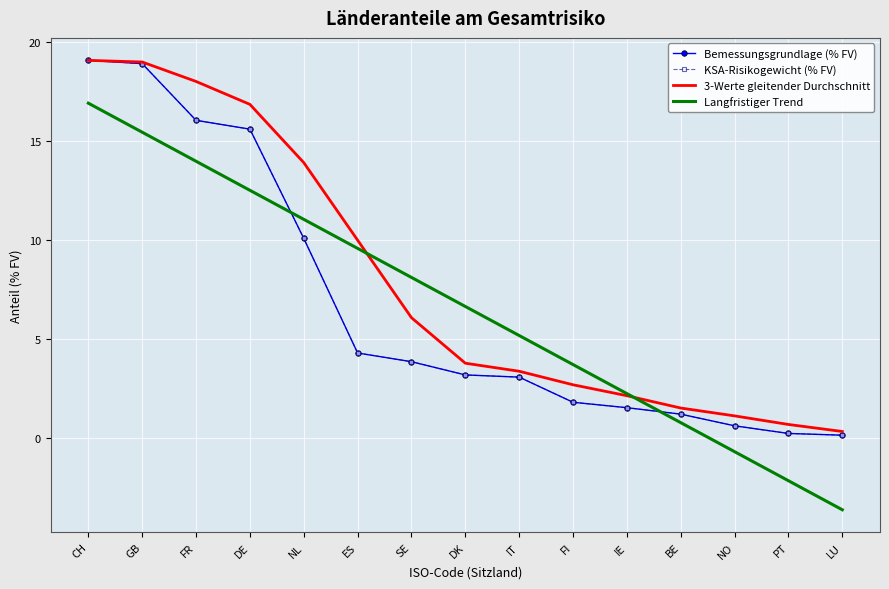

True or false: 3-Werte gleitender Durchschnitt and KSA-Risikogewicht (% FV) intersect in this chart.

False